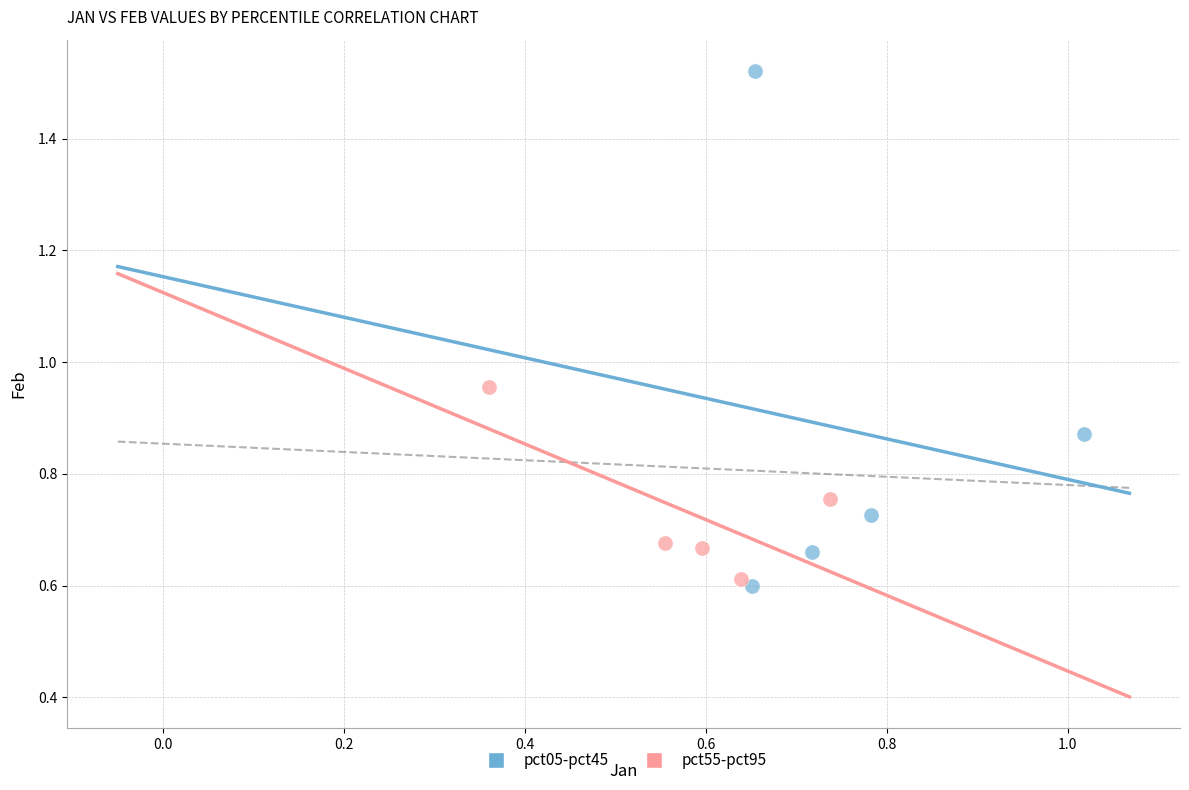

Which series contains the lowest Y value?

pct05-pct45